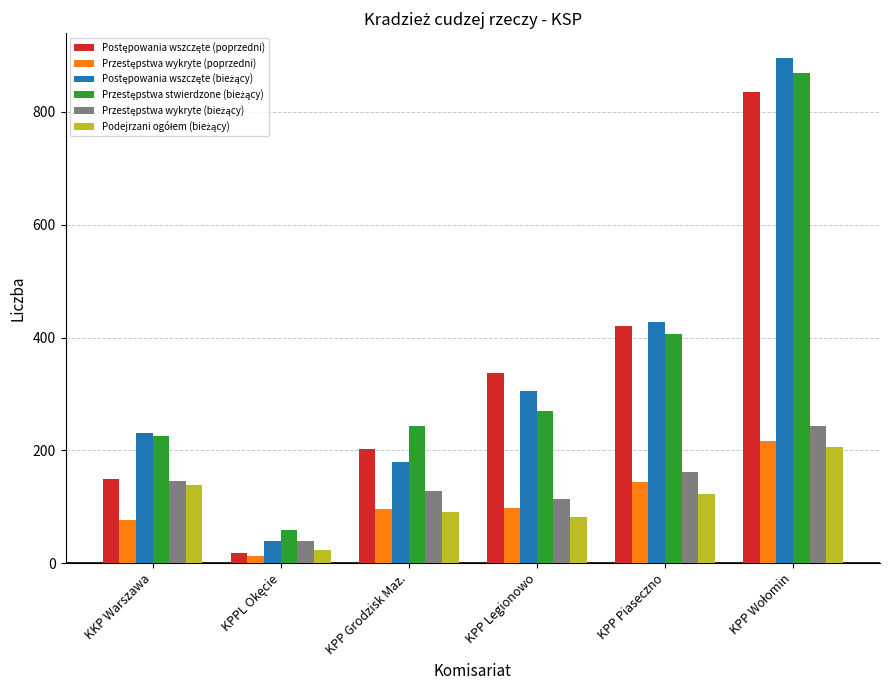

How many groups of bars are there?

6